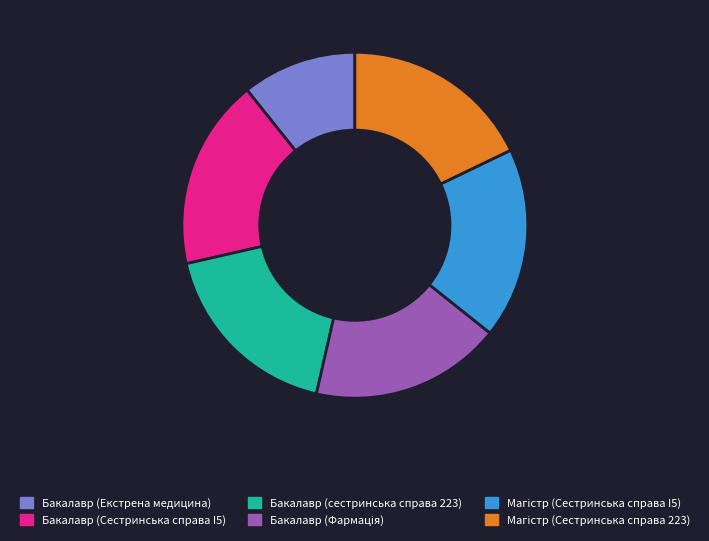

Is it true that Бакалавр (Сестринська справа I5) is 18% of the pie?

True